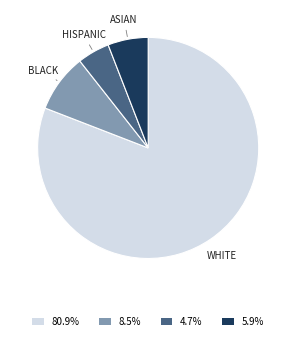

Is there a majority slice in this chart?

Yes